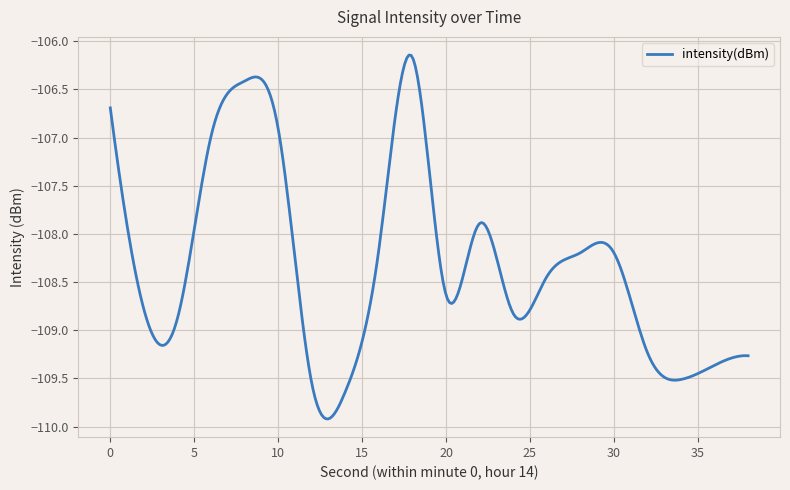

What is the difference between the maximum and minimum values?

3.8